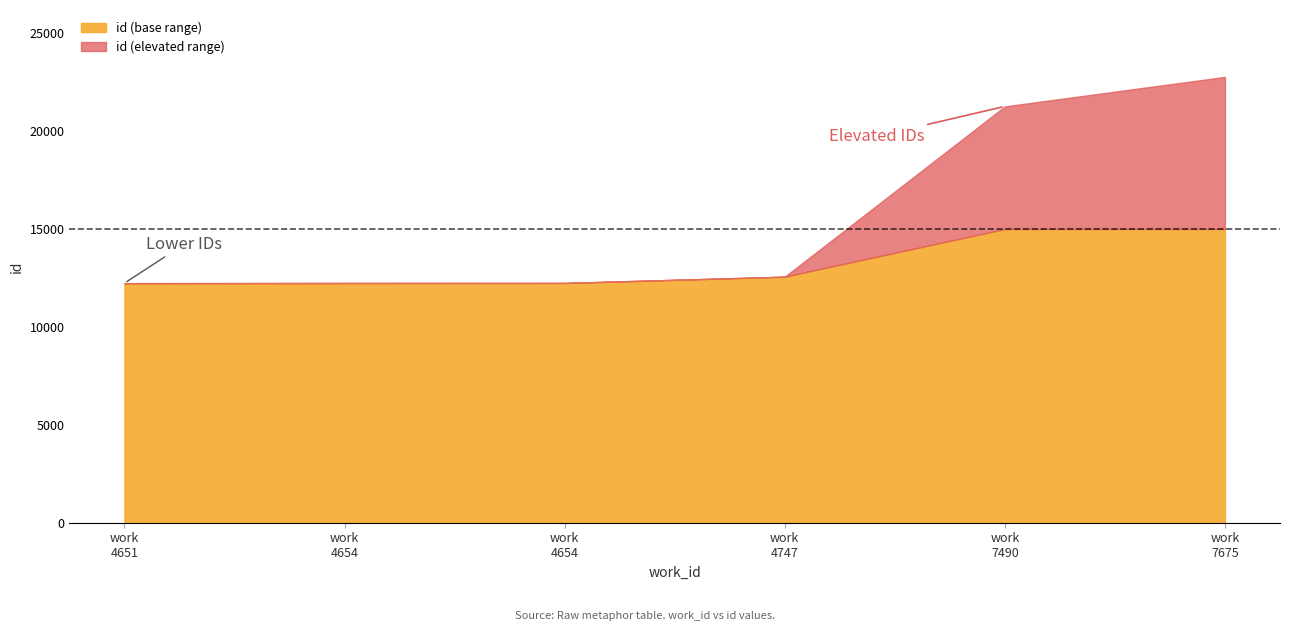

What is the sum of all values?

93310